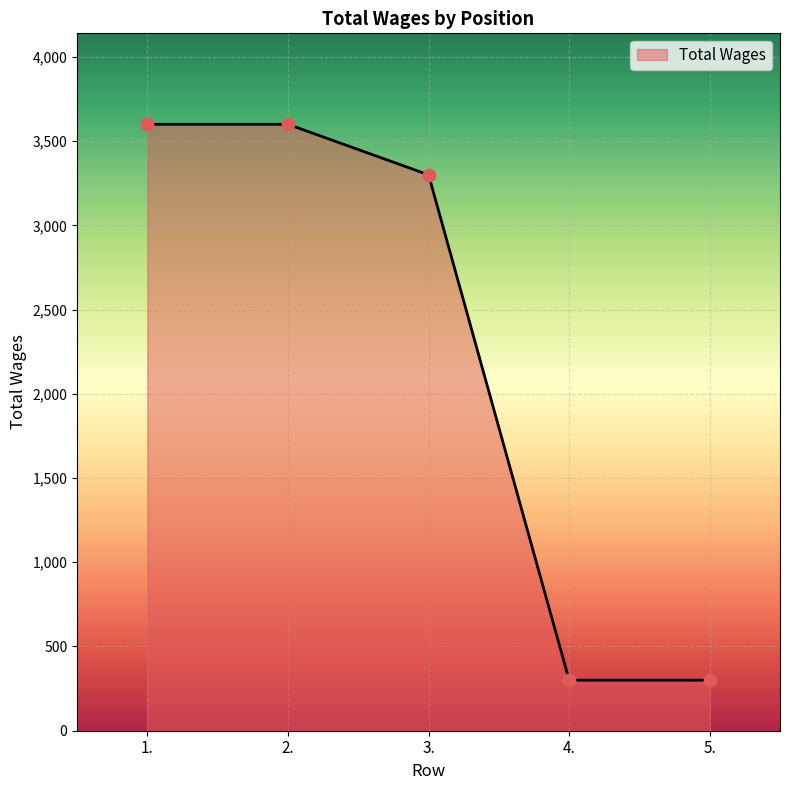

What is the ratio of the value at 2. to the value at 3.?

1.1